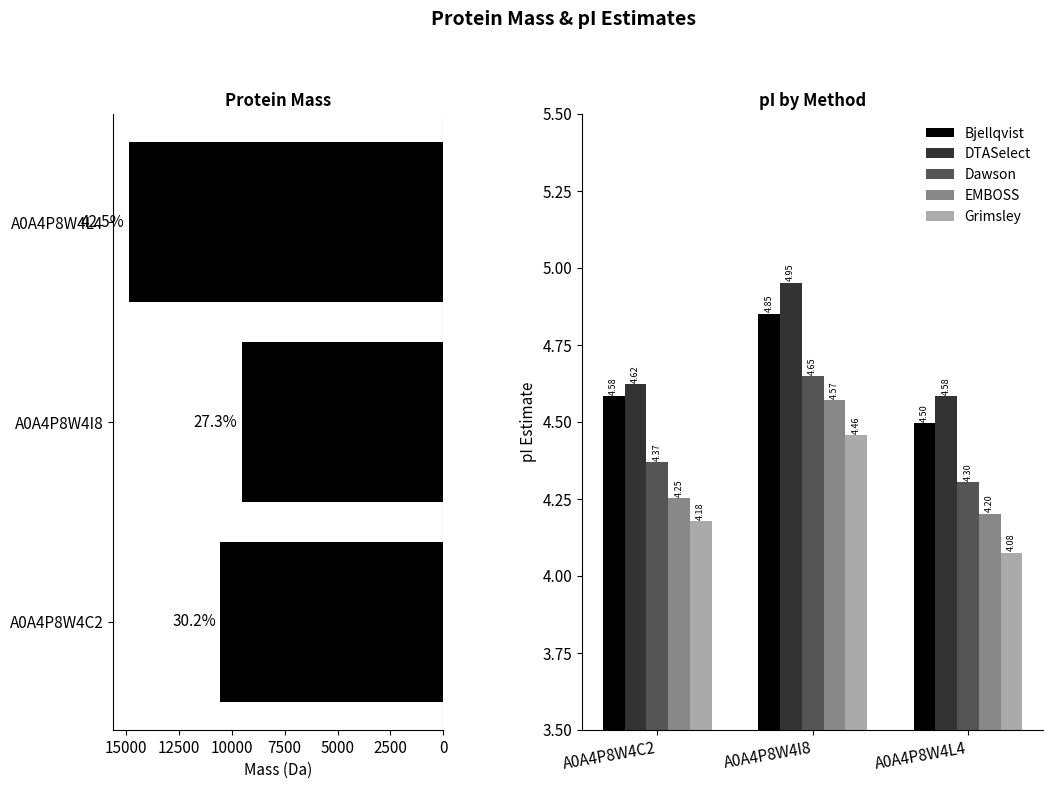

Count the number of data series in this chart.

6